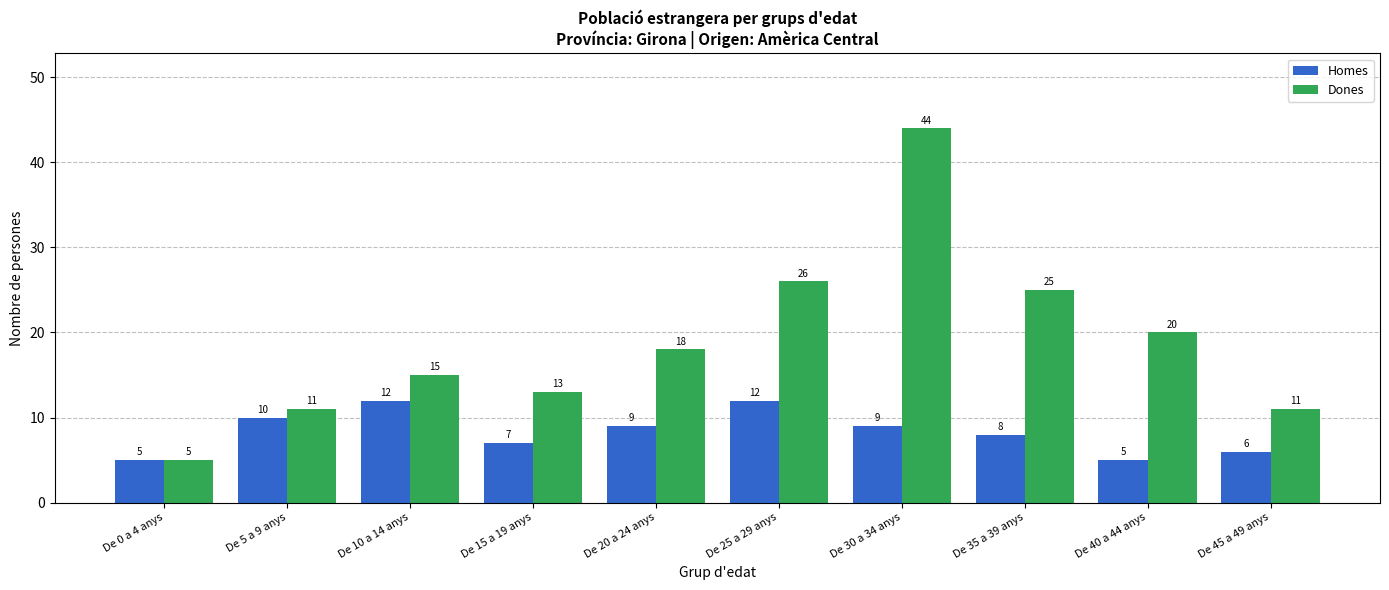

What is the total value across all series at De 45 a 49 anys?

17